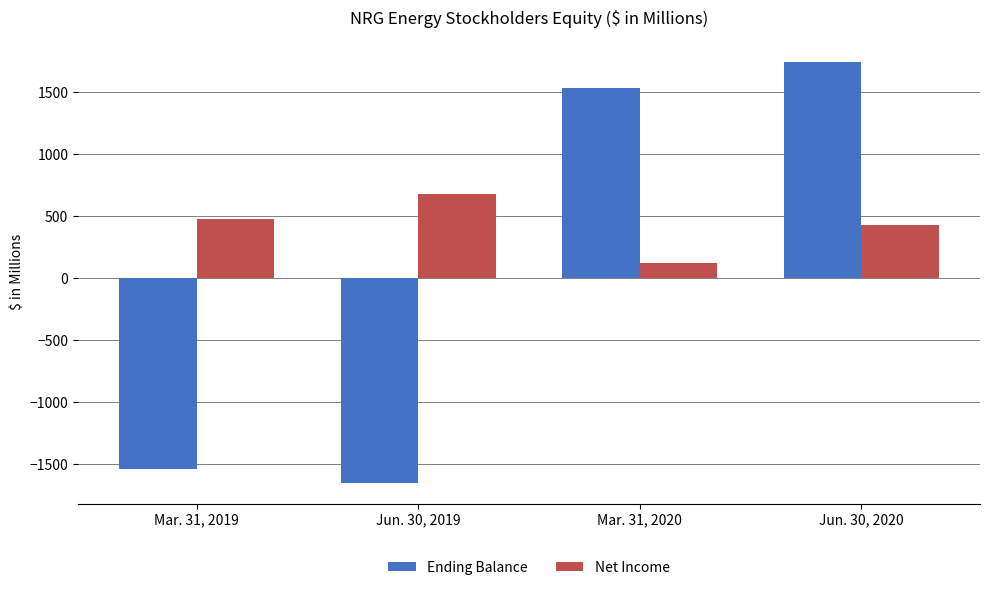

Reading left to right, what are all the values shown in this chart?

Ending Balance: Mar. 31, 2019=-1538	Jun. 30, 2019=-1648	Mar. 31, 2020=1536	Jun. 30, 2020=1750
Net Income: Mar. 31, 2019=482	Jun. 30, 2019=683	Mar. 31, 2020=121	Jun. 30, 2020=434